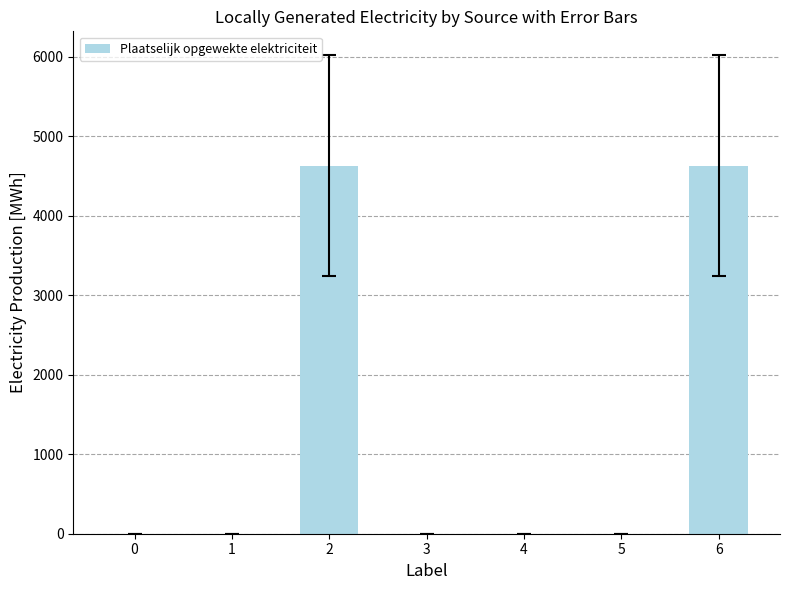

What is the maximum value shown in the chart?

4630.2